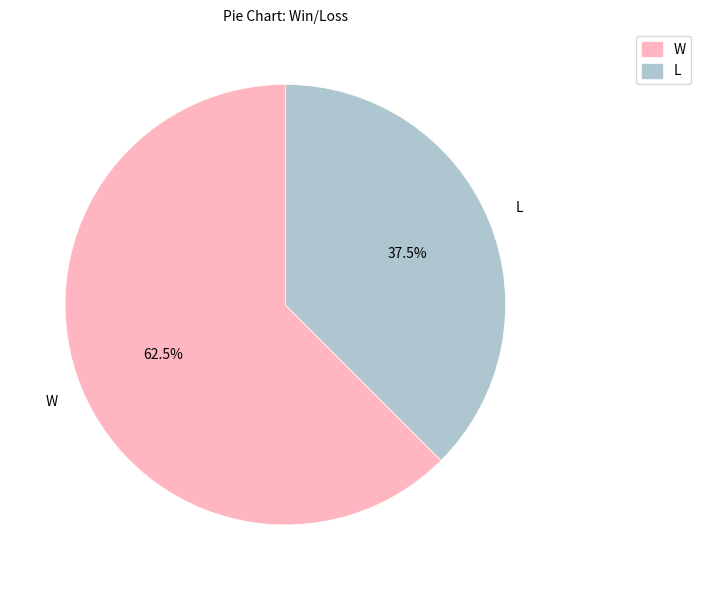

Rank the categories by value from highest to lowest.

W, L